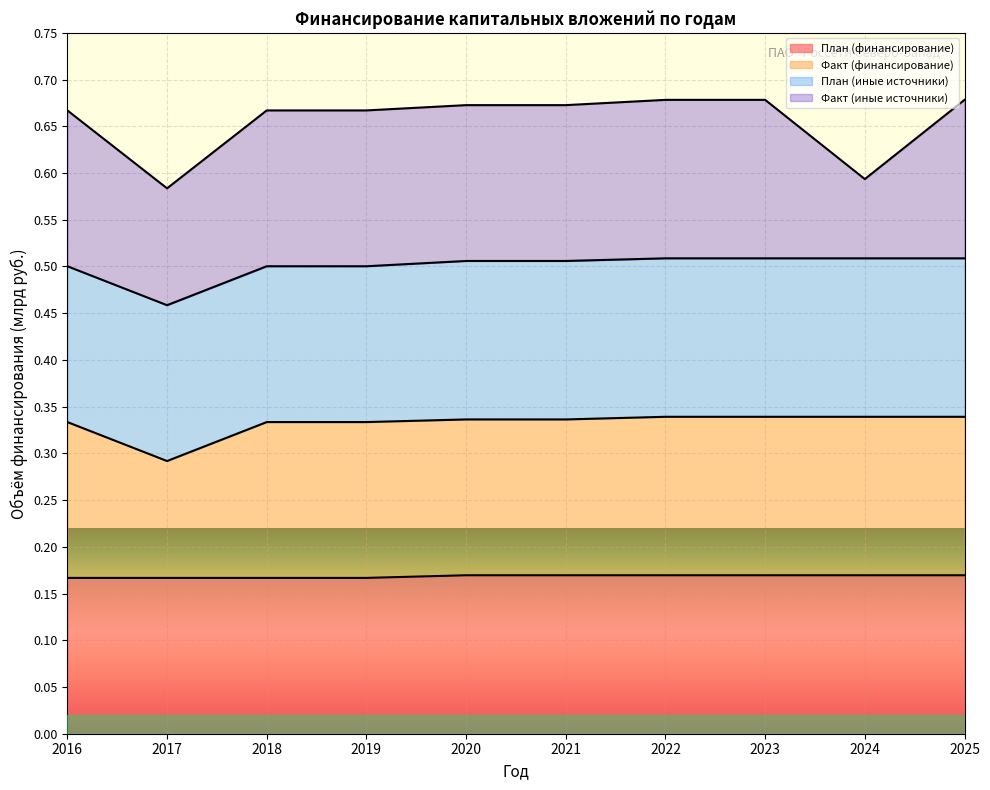

What value does the План (финансирование) series have at 2022?

0.2